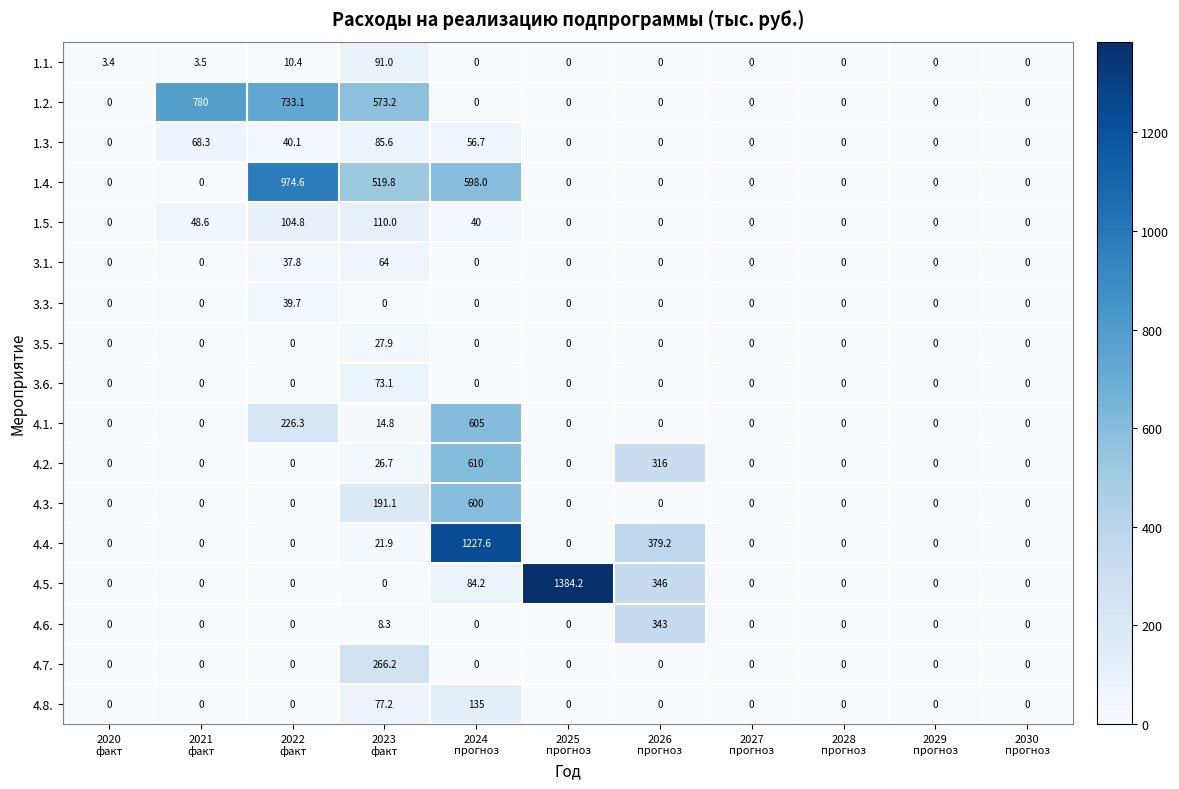

What is the greatest value displayed?

1384.2